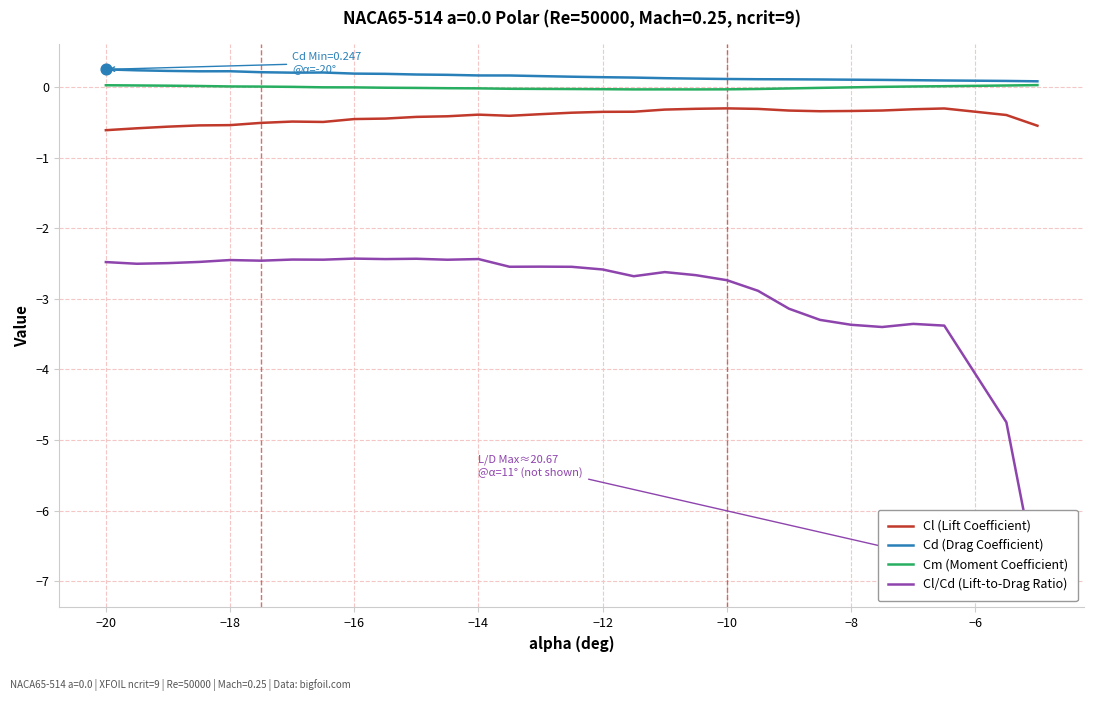

True or false: Cm (Moment Coefficient) and Cl (Lift Coefficient) cross at least once.

False